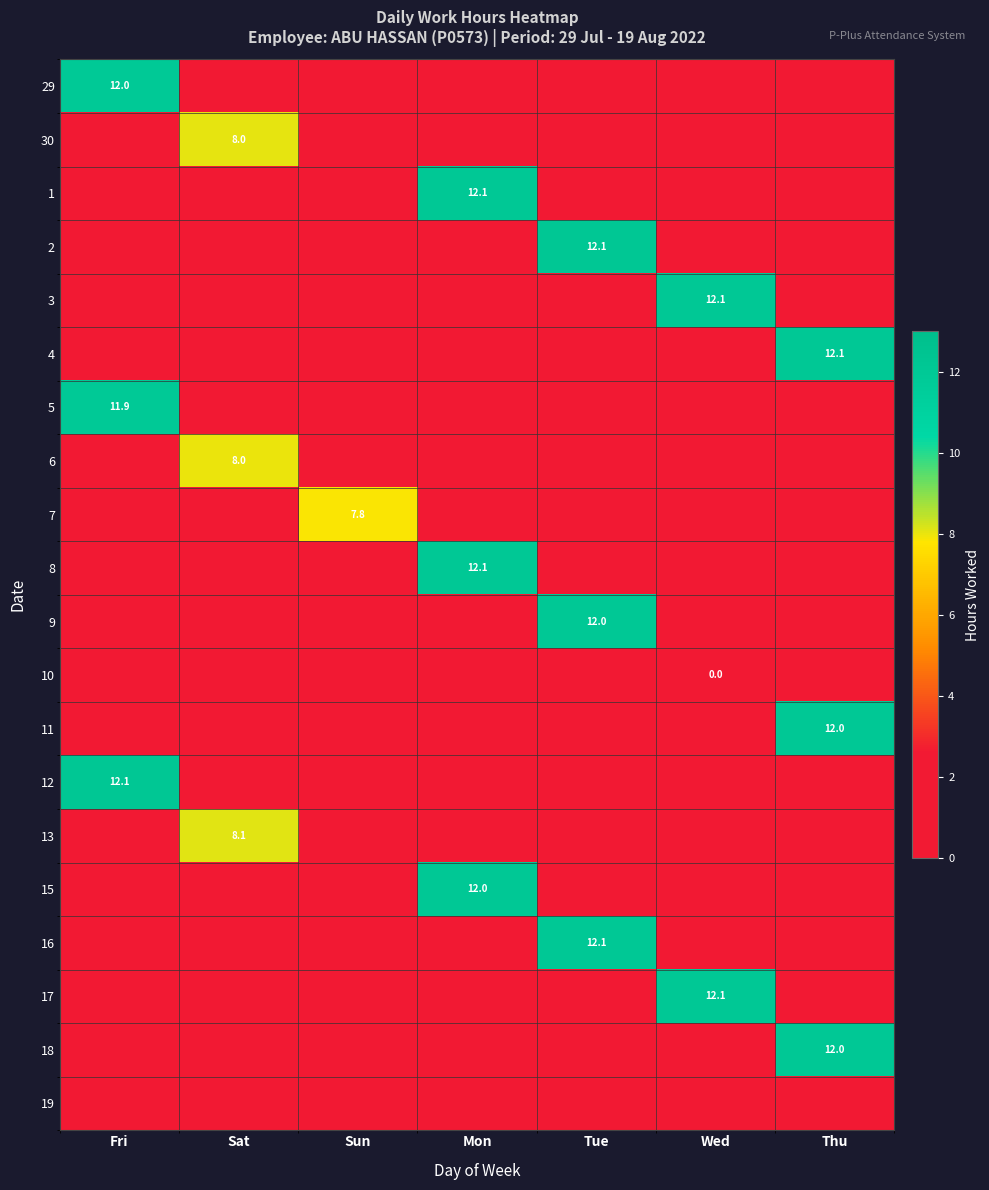

At which category is the sum across all series the highest?

Tue